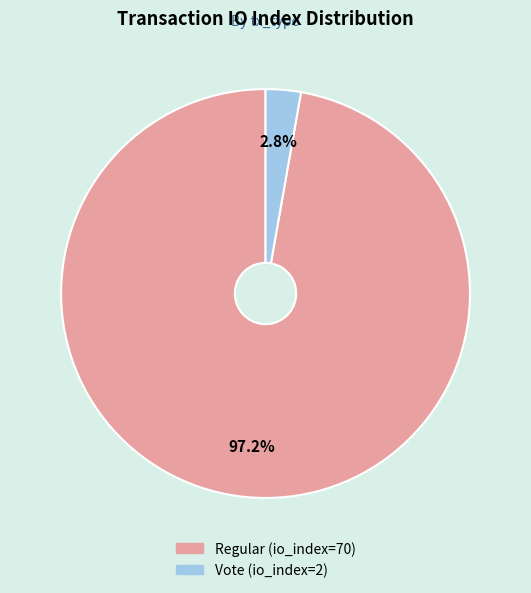

To the nearest percent, what percentage of the pie is Vote (io_index=2)?

3%